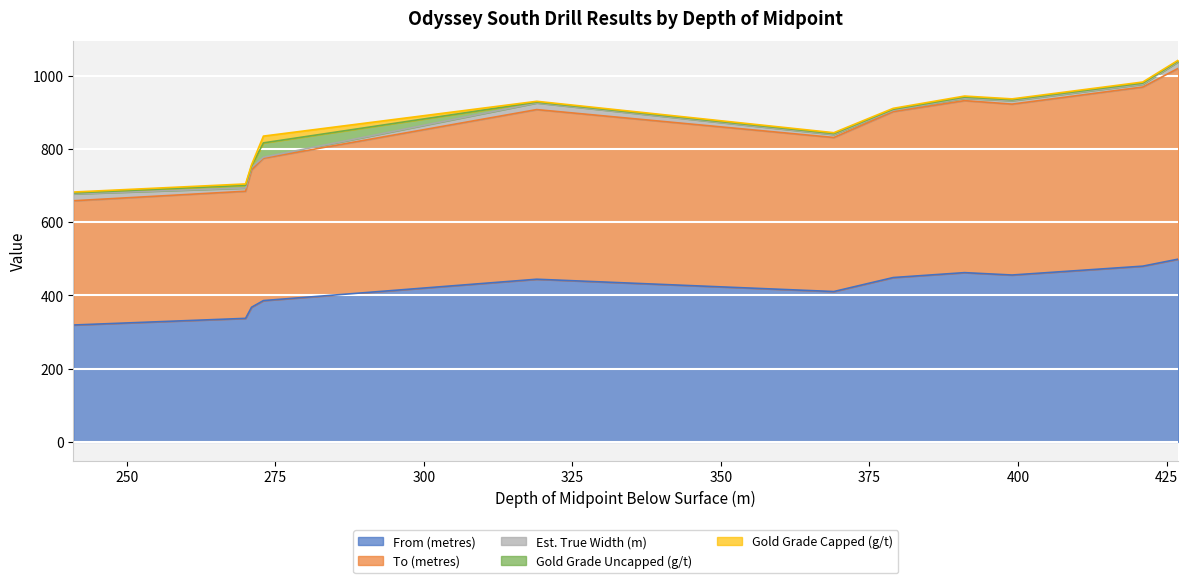

True or false: From (metres) and To (metres) intersect in this chart.

False